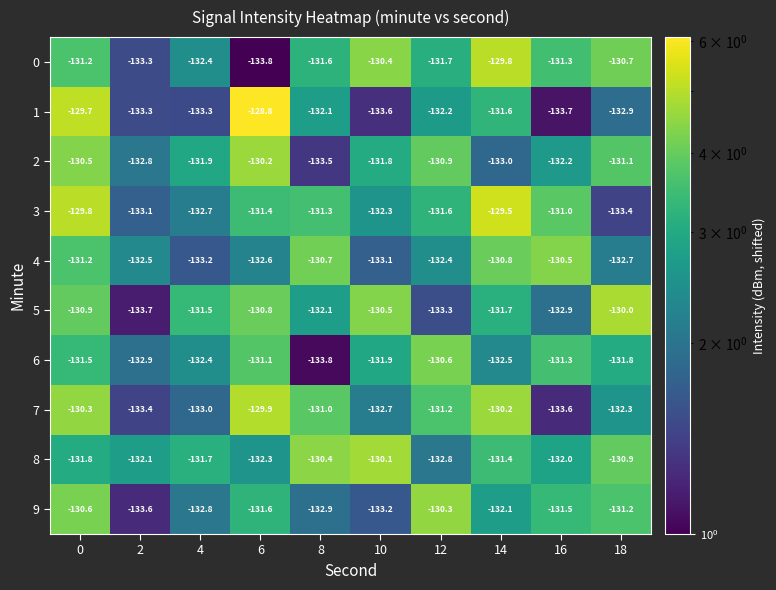

Which category has the highest value in the 2 series?

6